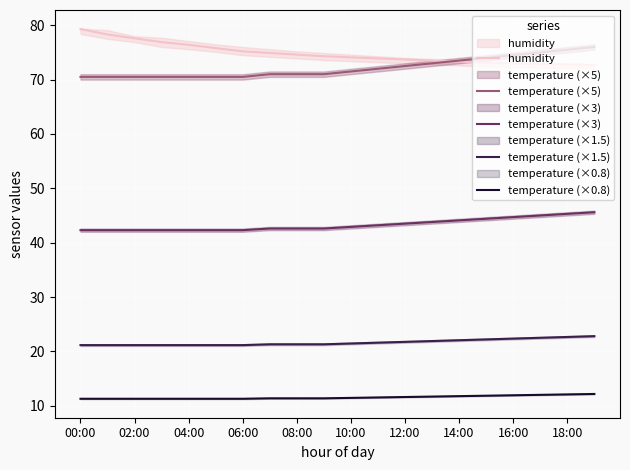

Reading left to right, what are all the values shown in this chart?

humidity: 79.3	78.3	77.6	76.9	76.4	75.8	75.2	74.9	74.6	74.3	74.1	73.9	73.7	73.5	73.3	73.1	73.0	72.9	72.8	72.7
temperature (×5): 70.5	70.5	70.5	70.5	70.5	70.5	70.5	71.0	71.0	71.0	71.5	72.0	72.5	73.0	73.5	74.0	74.5	75.0	75.5	76.0
temperature (×3): 42.3	42.3	42.3	42.3	42.3	42.3	42.3	42.6	42.6	42.6	42.9	43.2	43.5	43.8	44.1	44.4	44.7	45.0	45.3	45.6
temperature (×1.5): 21.1	21.1	21.1	21.1	21.1	21.1	21.1	21.3	21.3	21.3	21.5	21.6	21.8	21.9	22.0	22.2	22.4	22.5	22.6	22.8
temperature (×0.8): 11.3	11.3	11.3	11.3	11.3	11.3	11.3	11.4	11.4	11.4	11.4	11.5	11.6	11.7	11.8	11.8	11.9	12.0	12.1	12.2